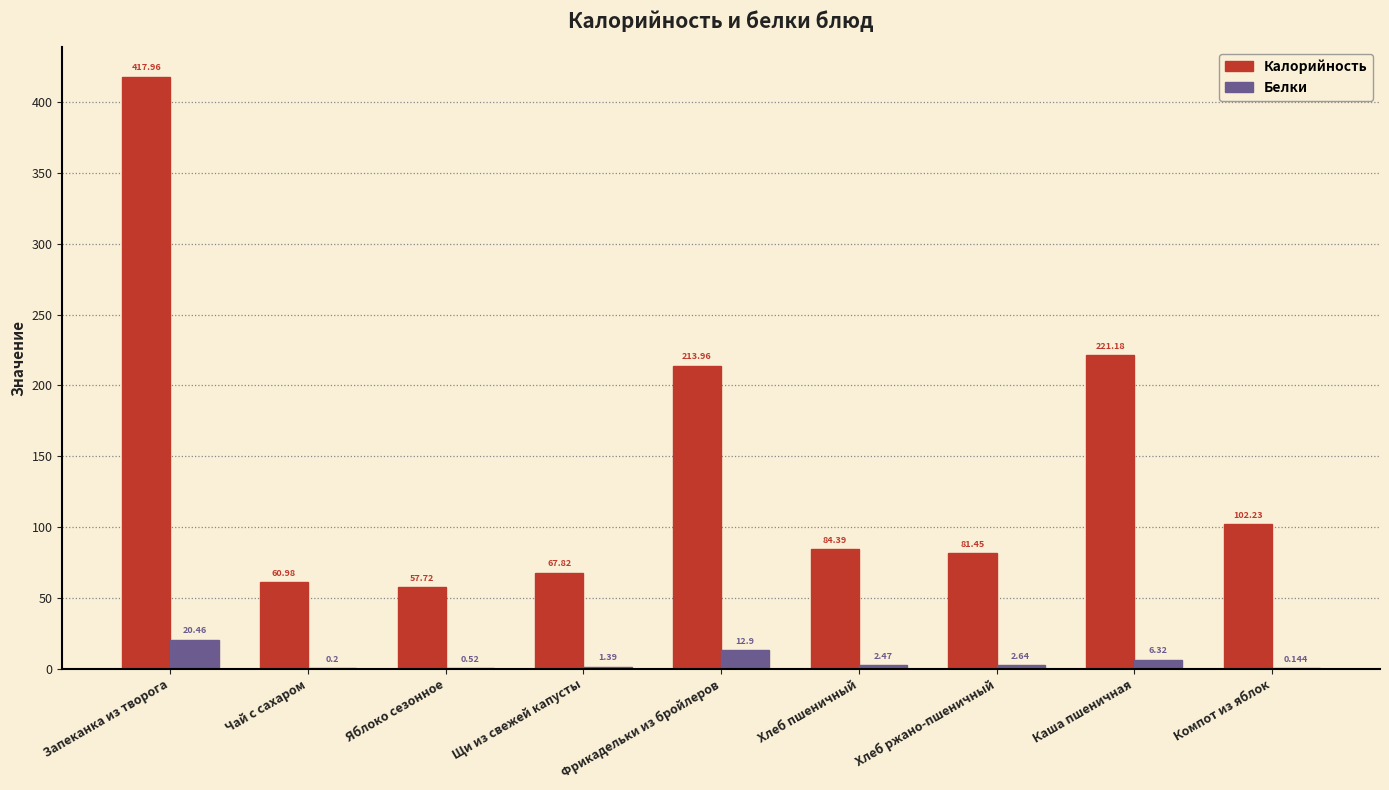

Where does the Калорийность series first go above 84?

Запеканка из творога